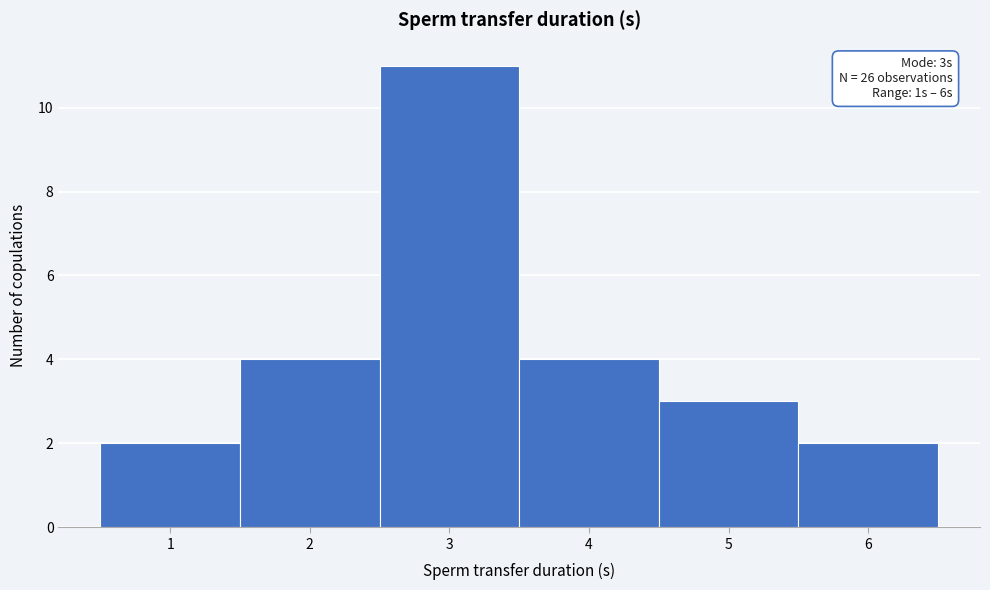

Over which range of the x-axis is the bar tallest?

2.5 to 3.5